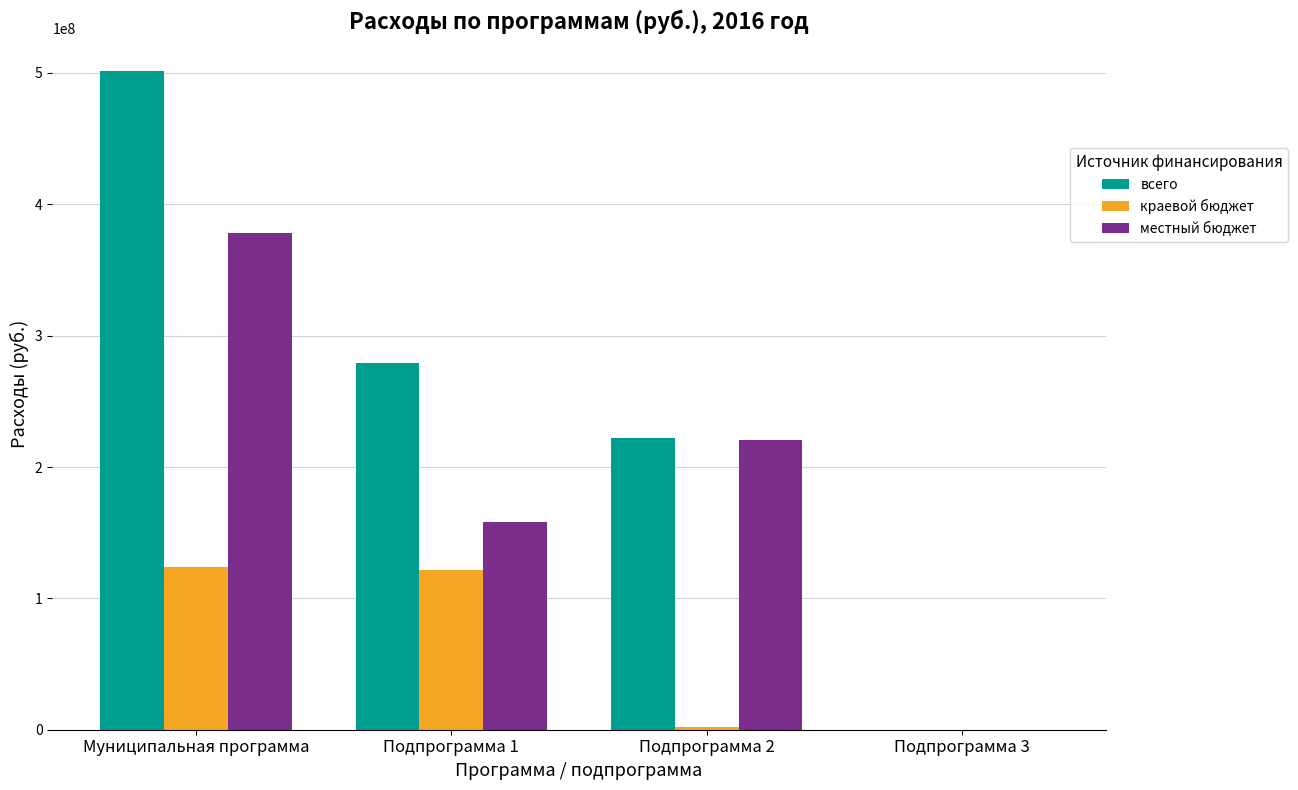

Reading right to left, extract all data points from this chart.

всего: Подпрограмма 3=0.0	Подпрограмма 2=222409707.0	Подпрограмма 1=279299064.9	Муниципальная программа=501708771.9
краевой бюджет: Подпрограмма 3=0.0	Подпрограмма 2=2194720.0	Подпрограмма 1=121472400.0	Муниципальная программа=123667120.0
местный бюджет: Подпрограмма 3=0.0	Подпрограмма 2=220215307.0	Подпрограмма 1=157826664.9	Муниципальная программа=378041651.9